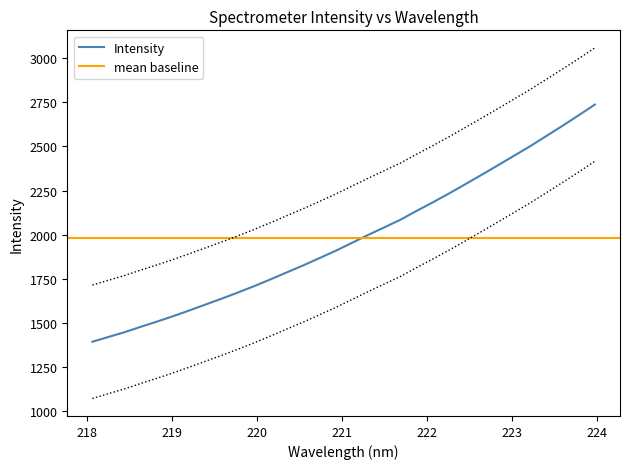

Does the chart display data point markers on the line(s)?

No